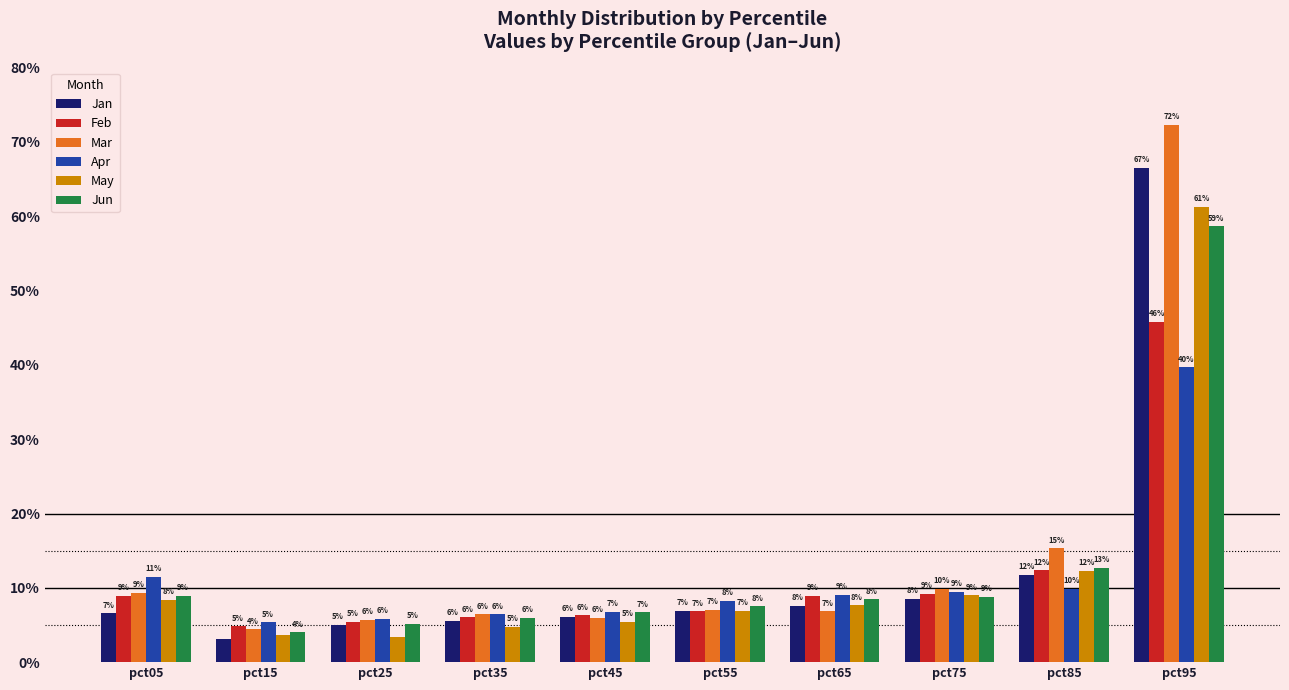

Between pct75 and pct45, which is larger?

pct75